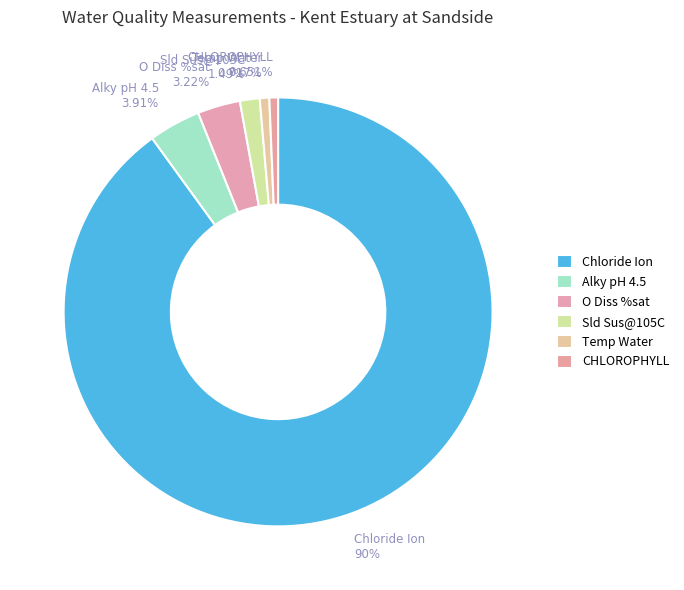

Which has a higher value, Chloride Ion or Temp Water?

Chloride Ion